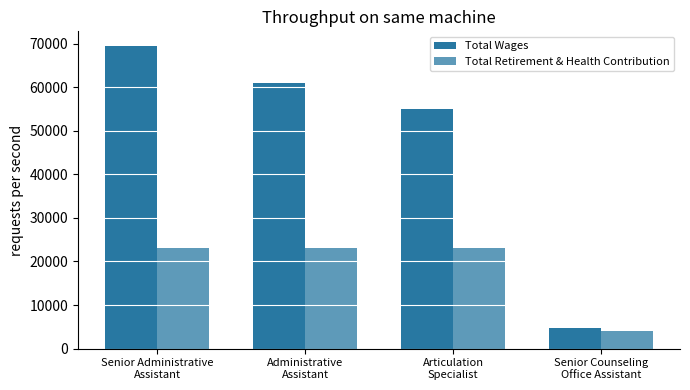

How many data points in Total Wages are less than 60877?

2